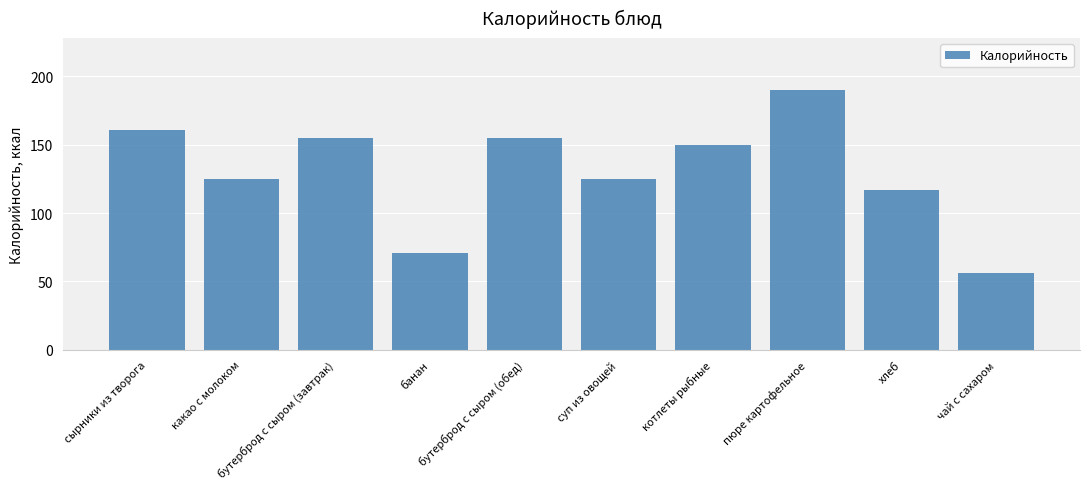

What is the minimum value shown in the chart?

56.0